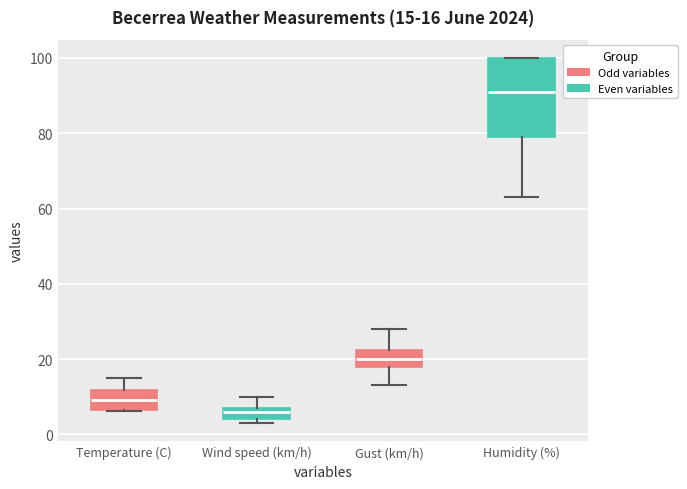

Which box has the lowest median line?

Wind speed (km/h)